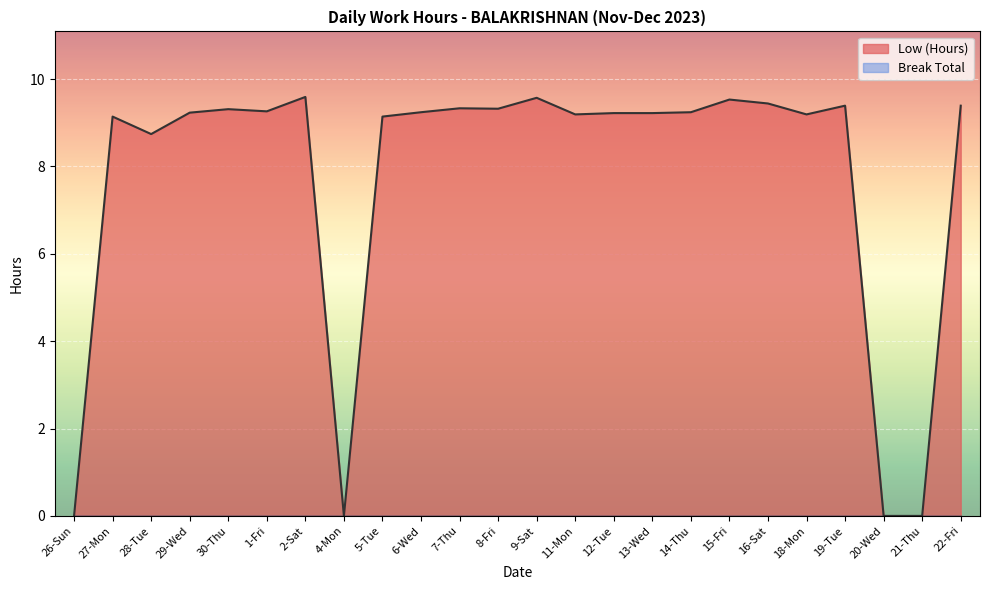

What is the maximum value shown in the chart?

9.6